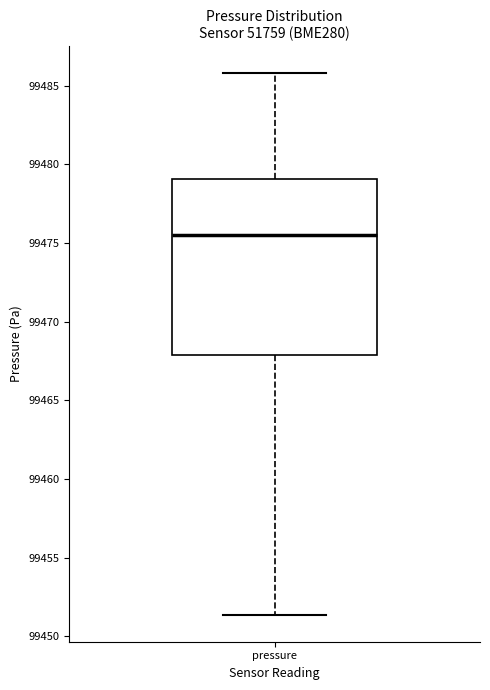

Where is the upper edge of the box for pressure on the y-axis? The values are not printed on the chart, so give them approximately, as read against the axis.

99479.0